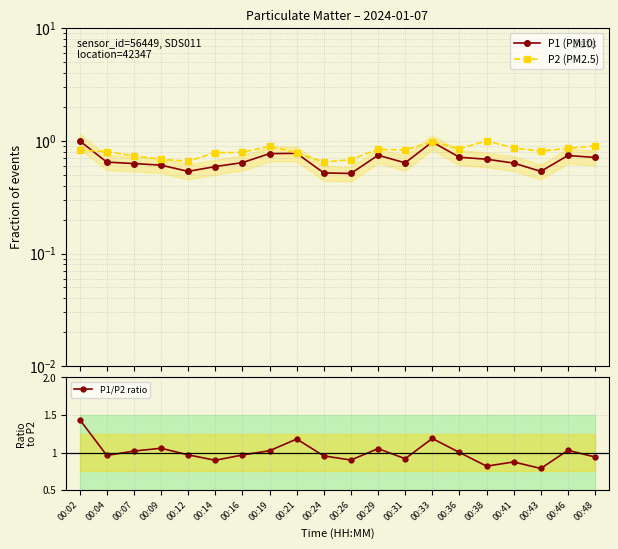

Which category has the lowest value in the P2 (PM2.5) series?

00:24